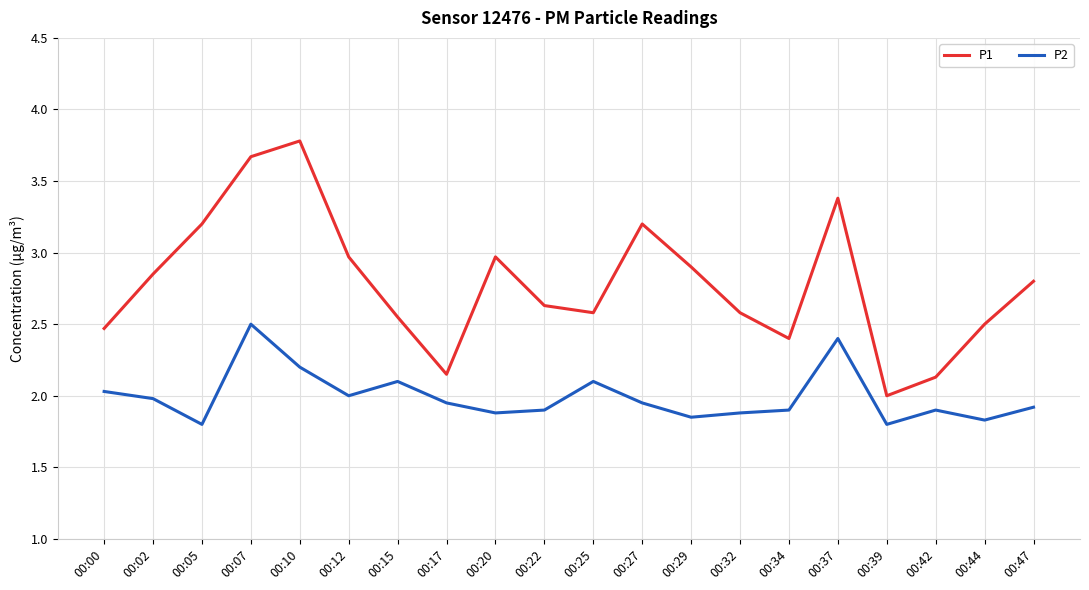

Which series has the largest total across all categories?

P1